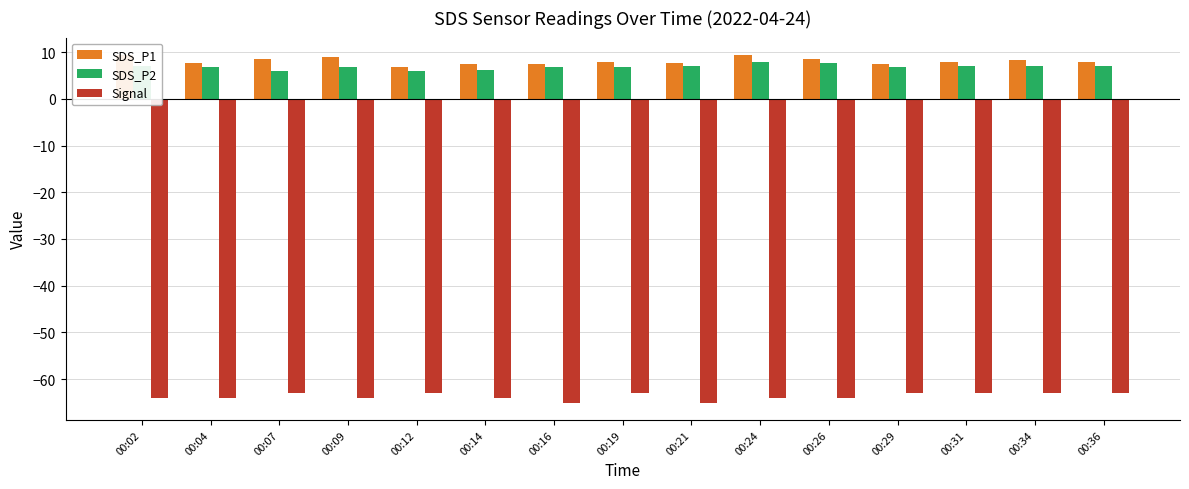

Does the chart contain any negative values?

Yes